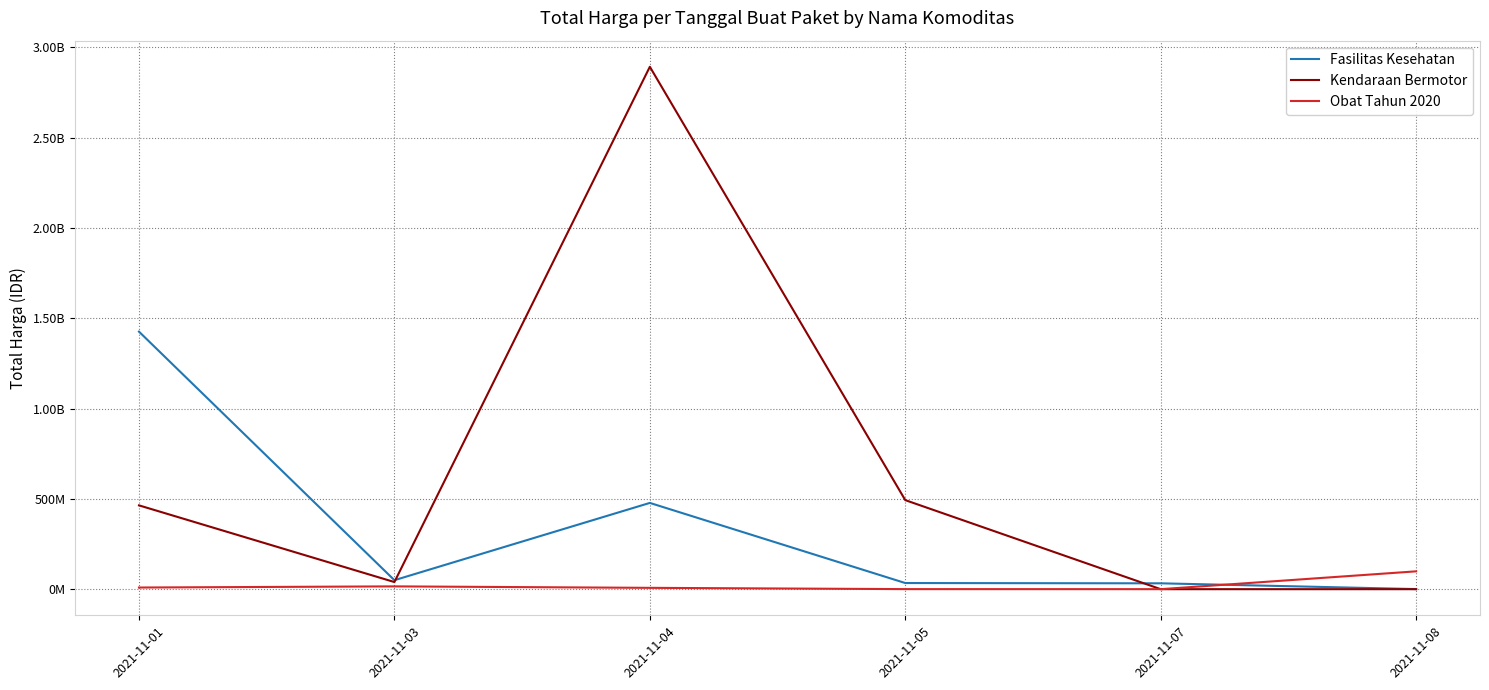

Where is Kendaraan Bermotor nearest to the value 1446061000?

2021-11-05